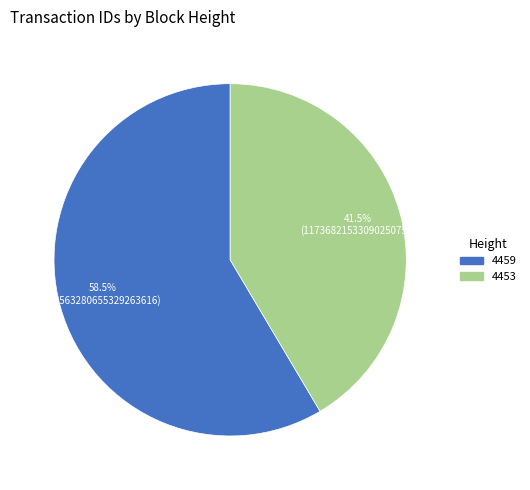

Is there a majority slice in this chart?

Yes